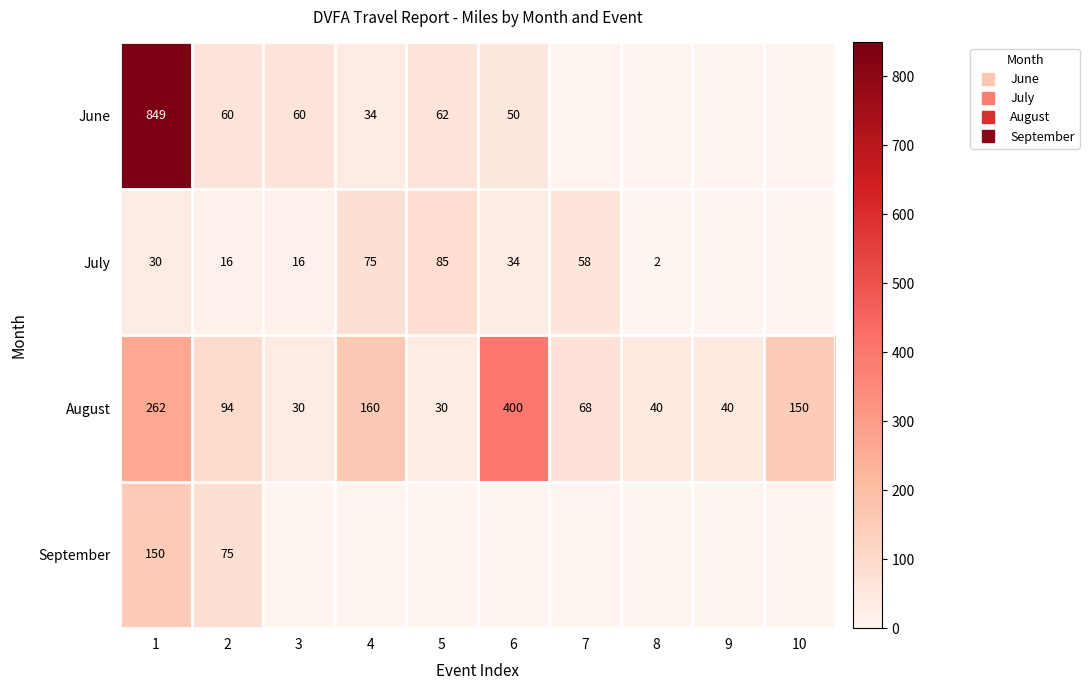

At which label is July closest to 43?

6